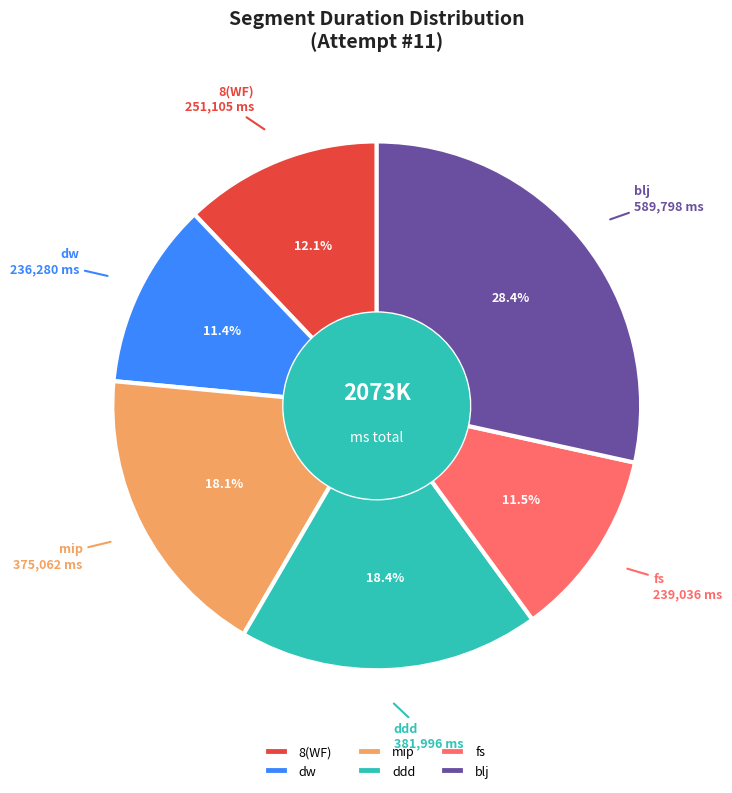

To the nearest percent, what is the difference between the largest and smallest slice percentages?

17%